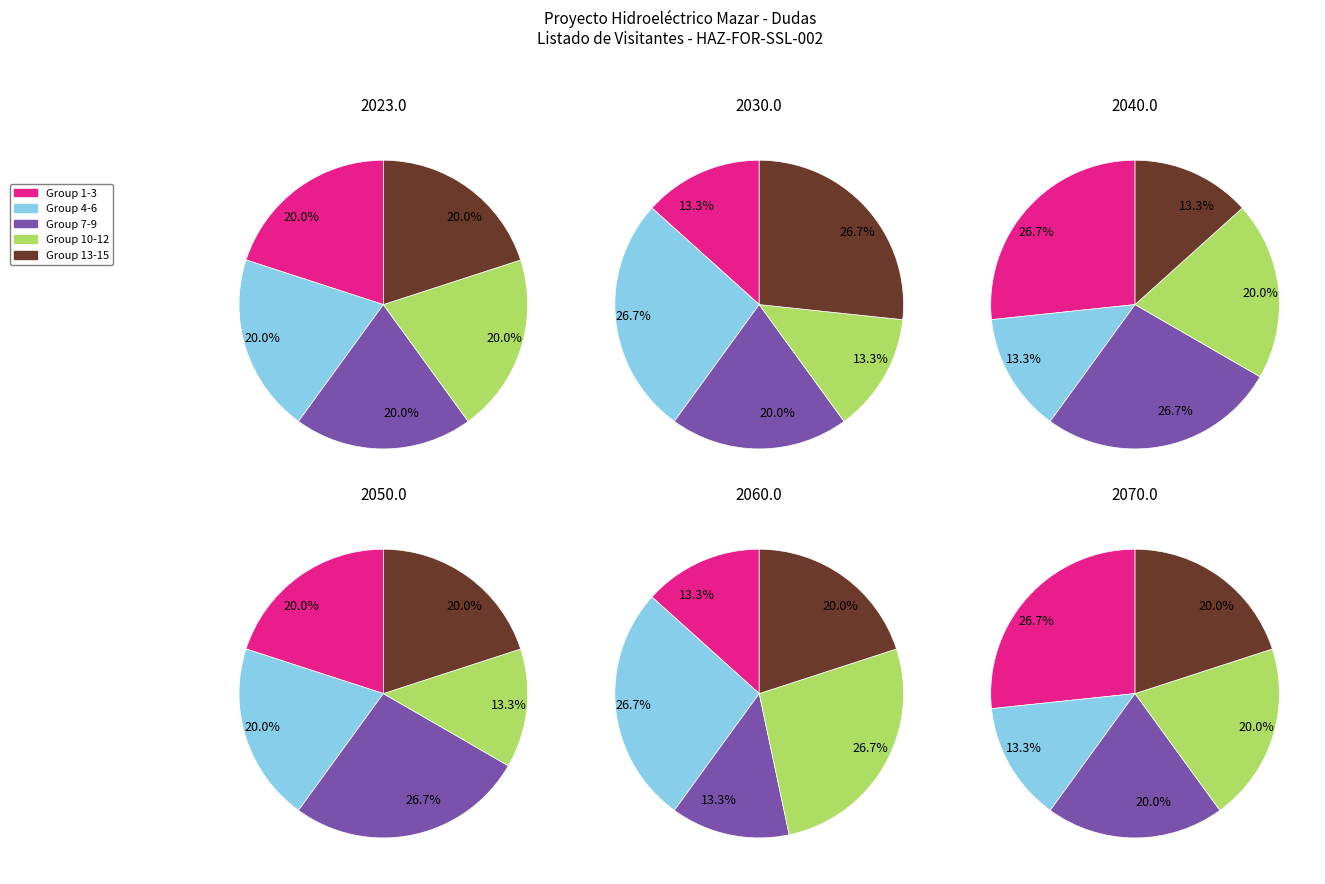

Does 6 account for over 50% of the chart?

No